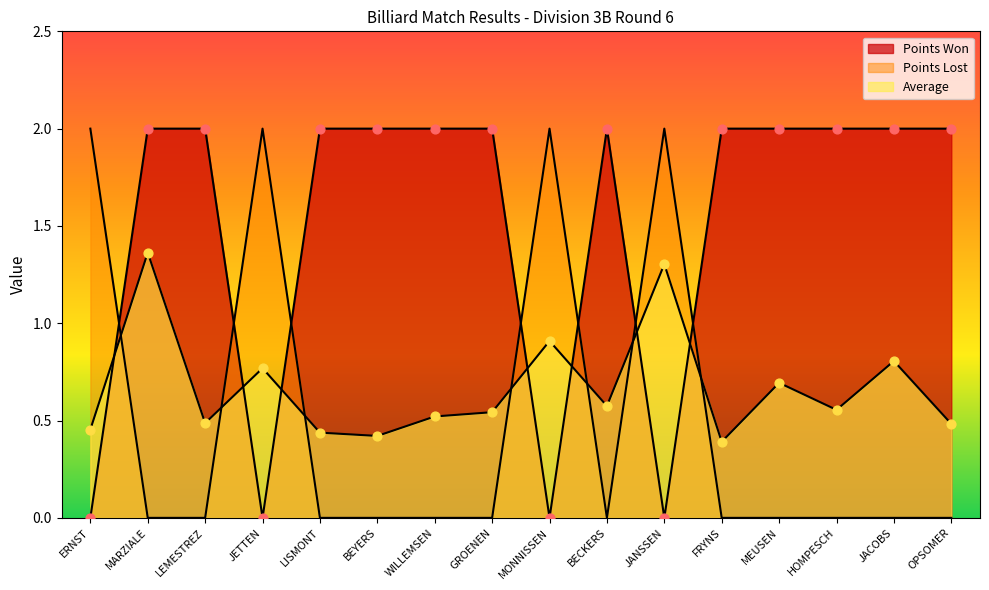

At which category is the sum across all series the highest?

MARZIALE